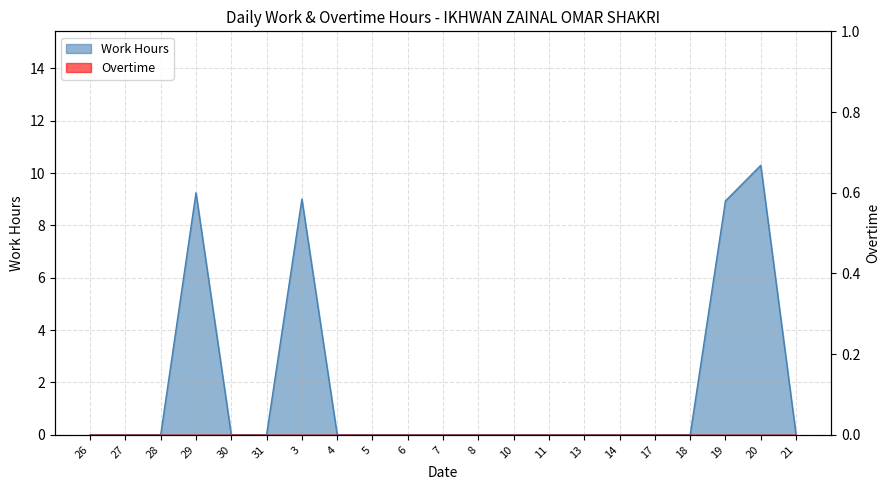

Reading left to right, what are all the values shown in this chart?

26=0.0	27=0.0	28=0.0	29=9.2	30=0.0	31=0.0	3=9.0	4=0.0	5=0.0	6=0.0	7=0.0	8=0.0	10=0.0	11=0.0	13=0.0	14=0.0	17=0.0	18=0.0	19=8.9	20=10.3	21=0.0